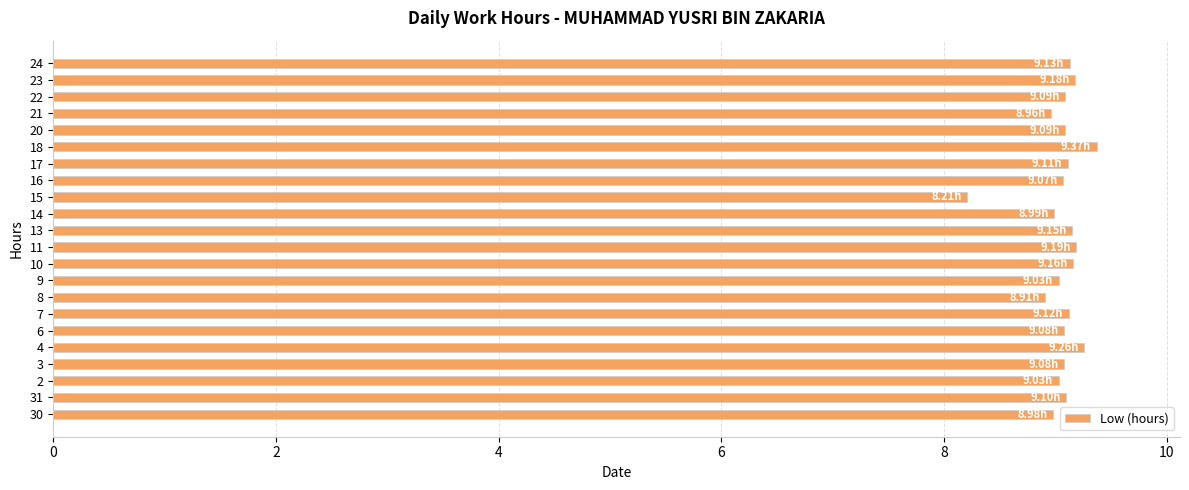

At which label is the value closest to 8?

15